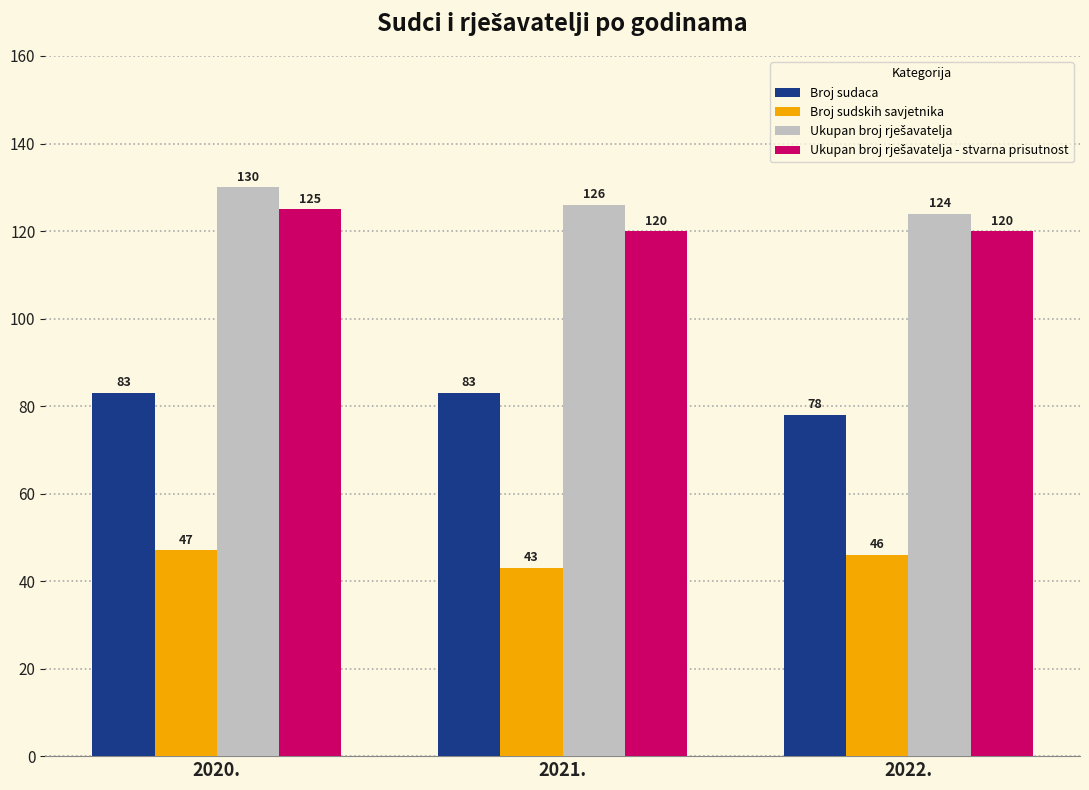

Between 2021. and 2022., which series saw the biggest shift?

Broj sudaca